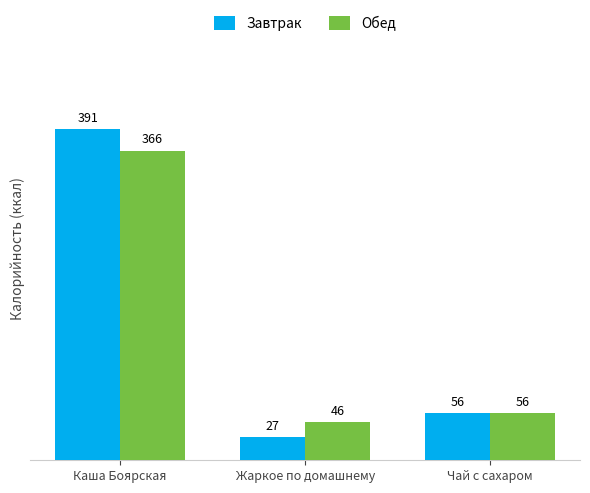

Is it true that Обед equals 71.8 at Жаркое по домашнему?

False